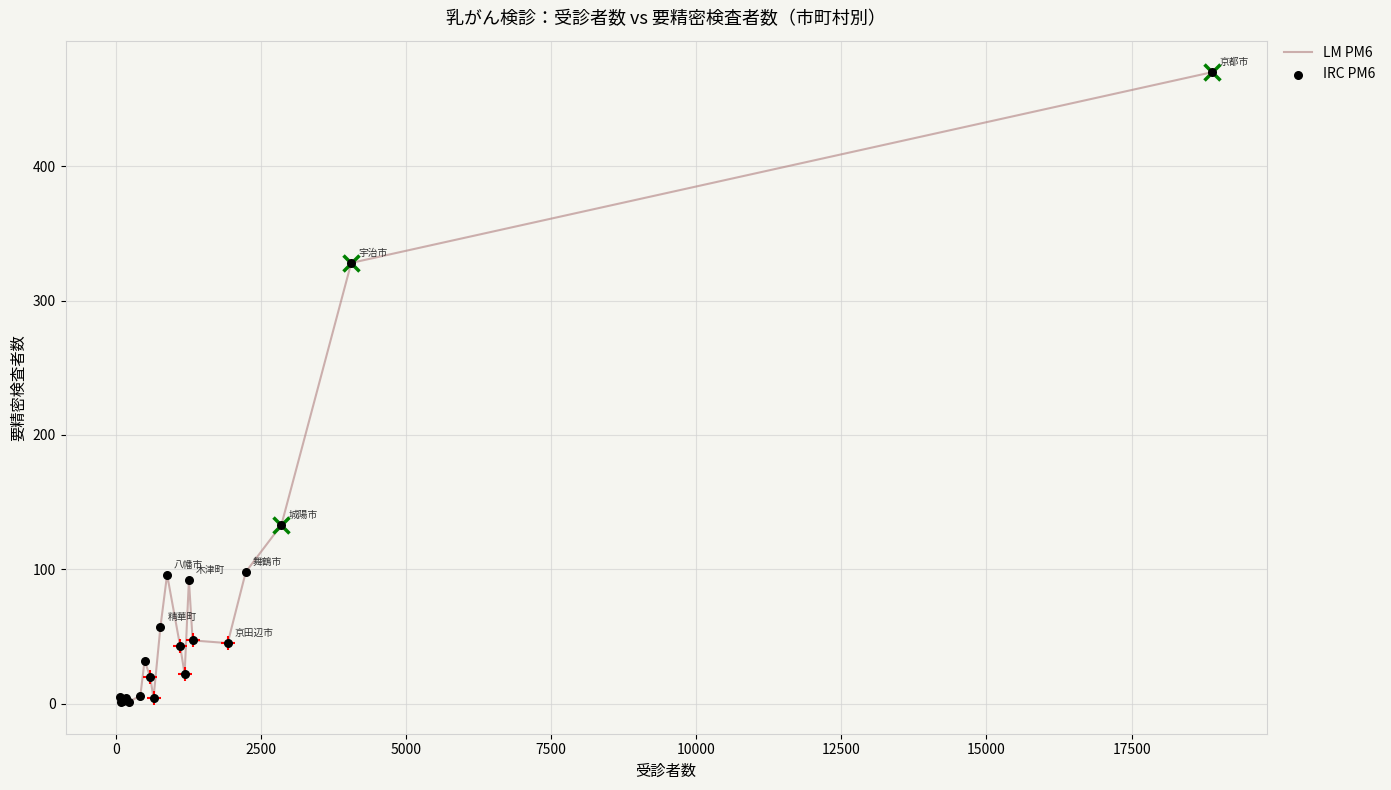

What is the maximum value shown in the chart?

470